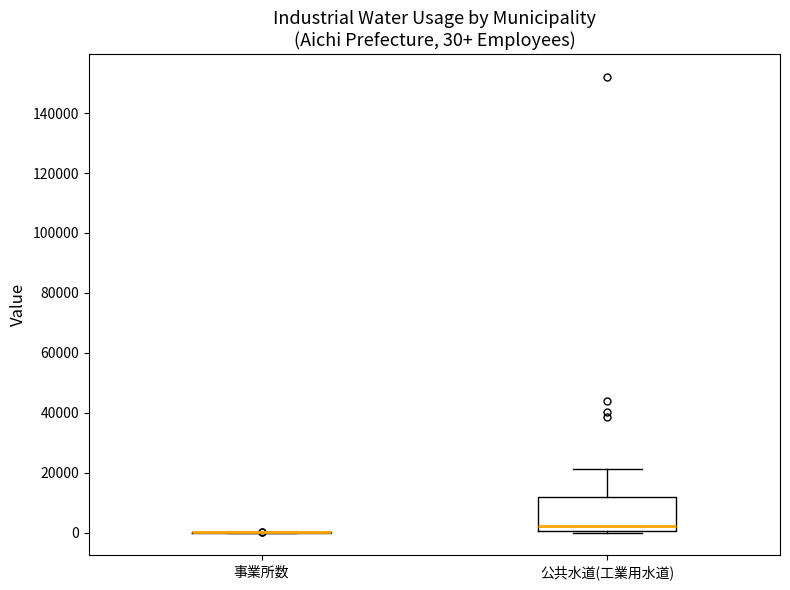

Comparing the boxes themselves (not the whiskers), which one is the tallest?

公共水道(工業用水道)